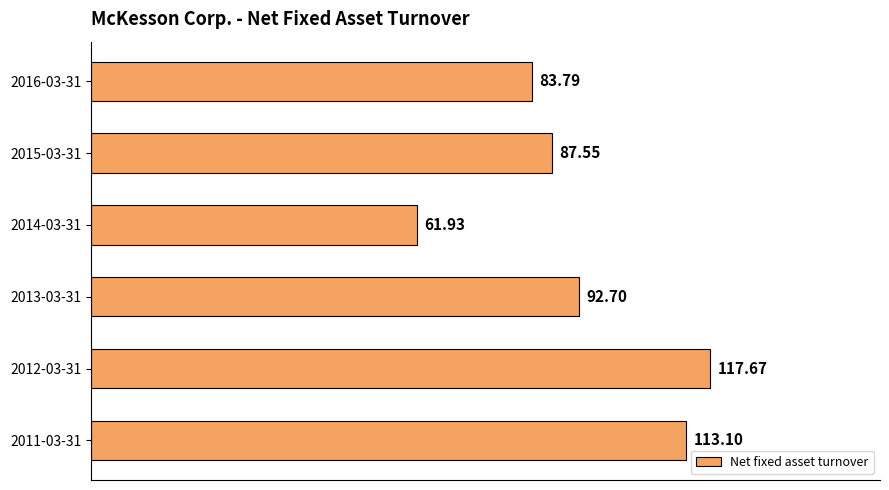

Rank the categories by value from highest to lowest.

2012-03-31, 2011-03-31, 2013-03-31, 2015-03-31, 2016-03-31, 2014-03-31